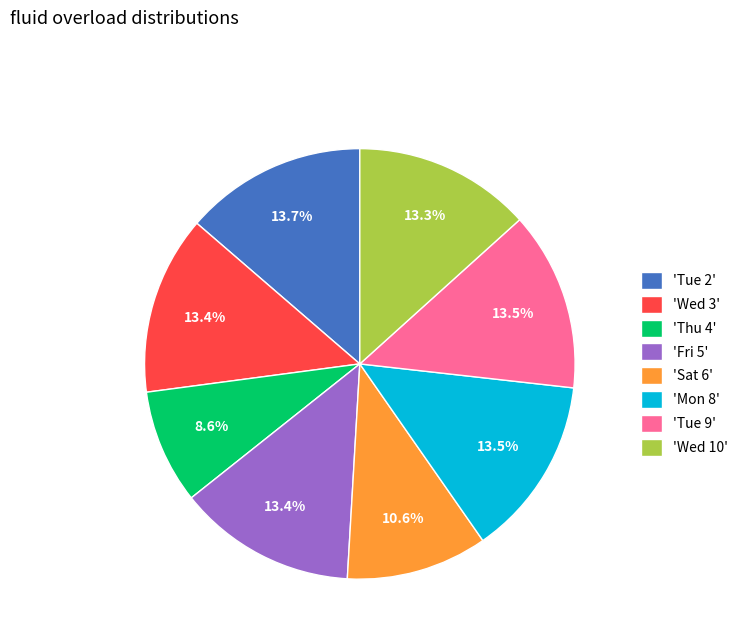

What portion of the pie excludes 'Mon 8'?

86.5%